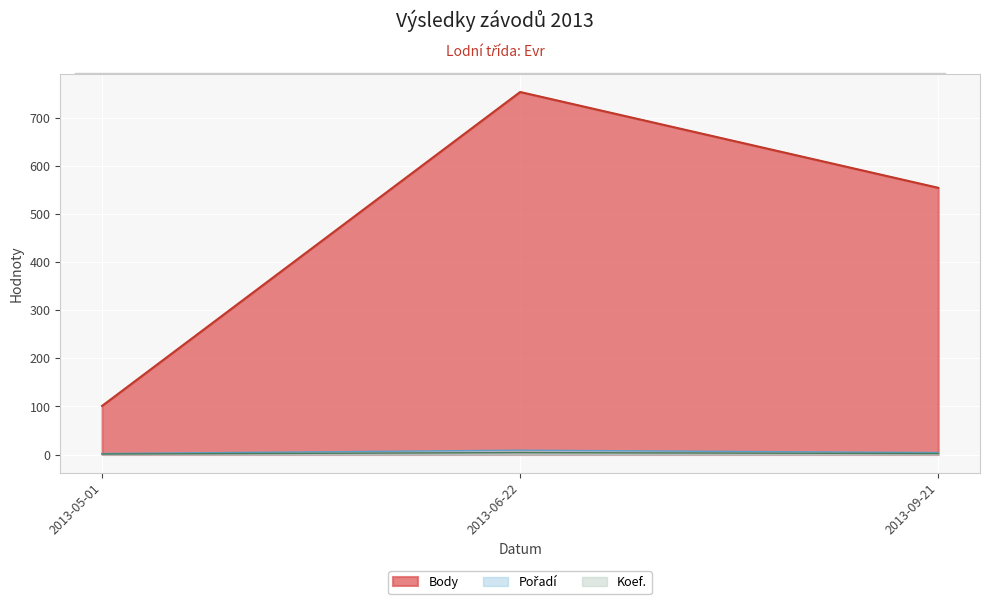

How many lines are shown in the chart?

3